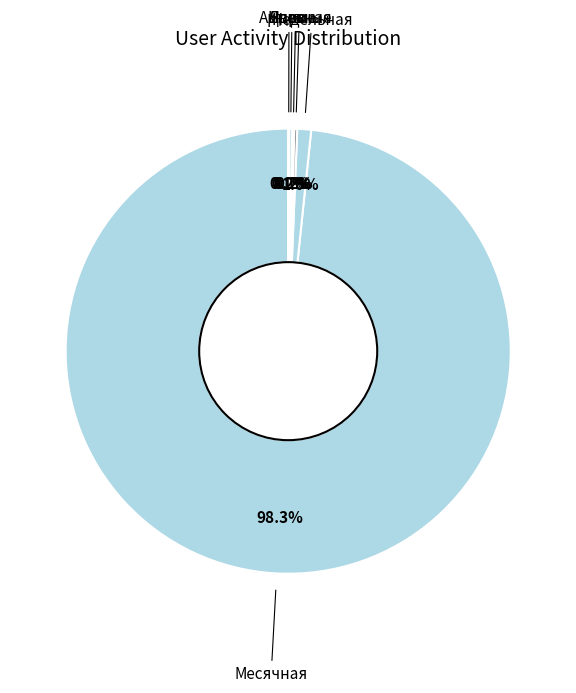

Does any single category account for the majority?

Yes